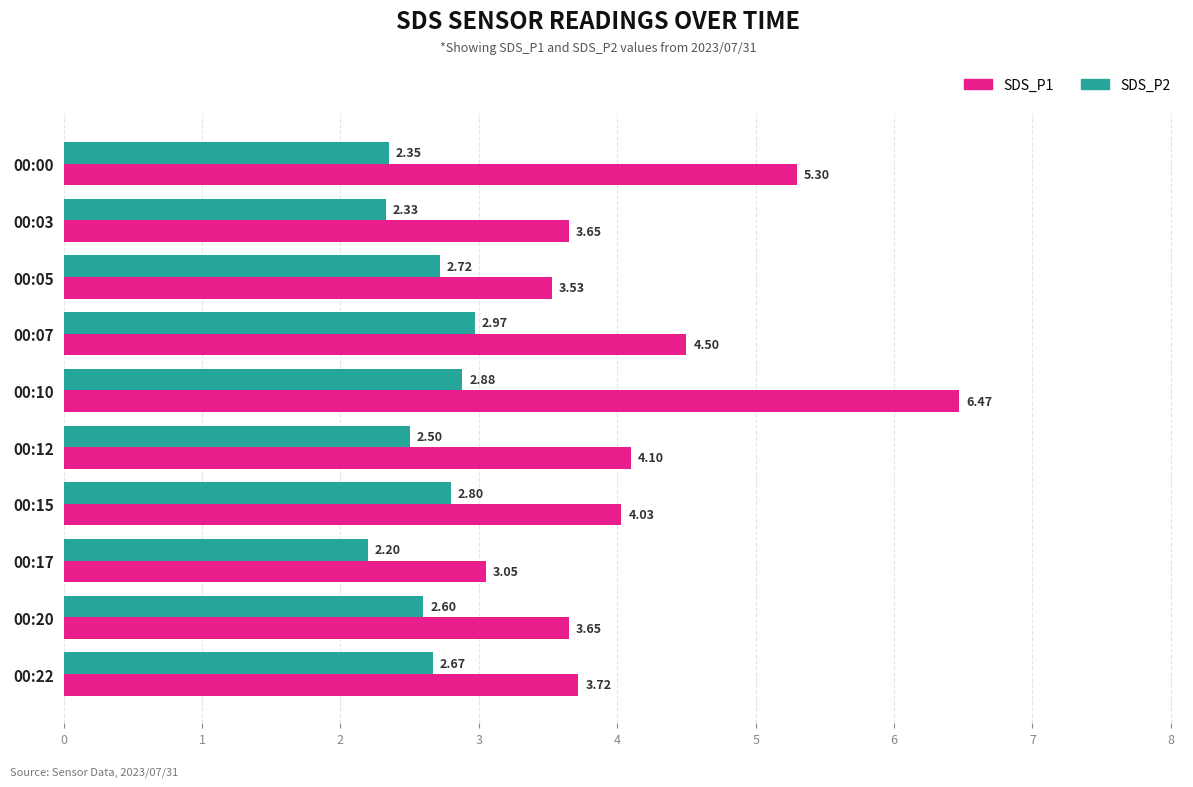

Where is SDS_P1 nearest to the value 4?

00:15